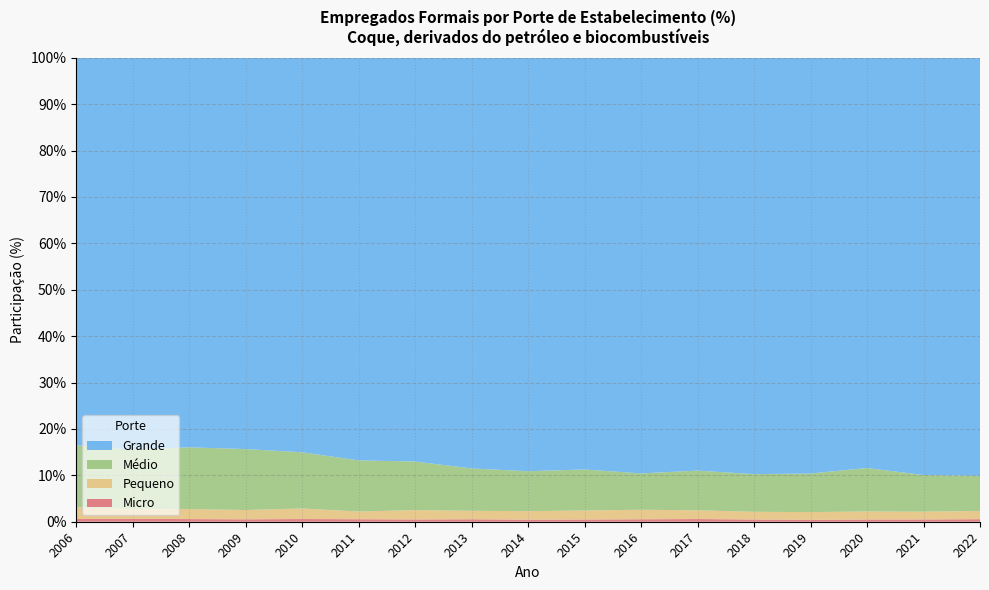

Reading right to left, what are all the values shown in this chart?

Micro: 2022=0.6	2021=0.5	2020=0.5	2019=0.4	2018=0.5	2017=0.6	2016=0.5	2015=0.5	2014=0.5	2013=0.5	2012=0.5	2011=0.5	2010=0.6	2009=0.5	2008=0.6	2007=0.6	2006=0.6
Pequeno: 2022=1.8	2021=1.7	2020=1.7	2019=1.7	2018=1.7	2017=1.9	2016=2.0	2015=1.9	2014=1.8	2013=1.8	2012=2.0	2011=1.7	2010=2.3	2009=2.0	2008=2.1	2007=2.1	2006=2.6
Médio: 2022=7.6	2021=7.9	2020=9.4	2019=8.3	2018=8.1	2017=8.6	2016=7.8	2015=8.8	2014=8.6	2013=9.1	2012=10.5	2011=11.0	2010=12.1	2009=13.1	2008=13.3	2007=12.8	2006=13.3
Grande: 2022=90.1	2021=89.9	2020=88.4	2019=89.6	2018=89.7	2017=89.0	2016=89.6	2015=88.8	2014=89.1	2013=88.5	2012=87.0	2011=86.8	2010=85.0	2009=84.3	2008=84.0	2007=84.5	2006=83.5